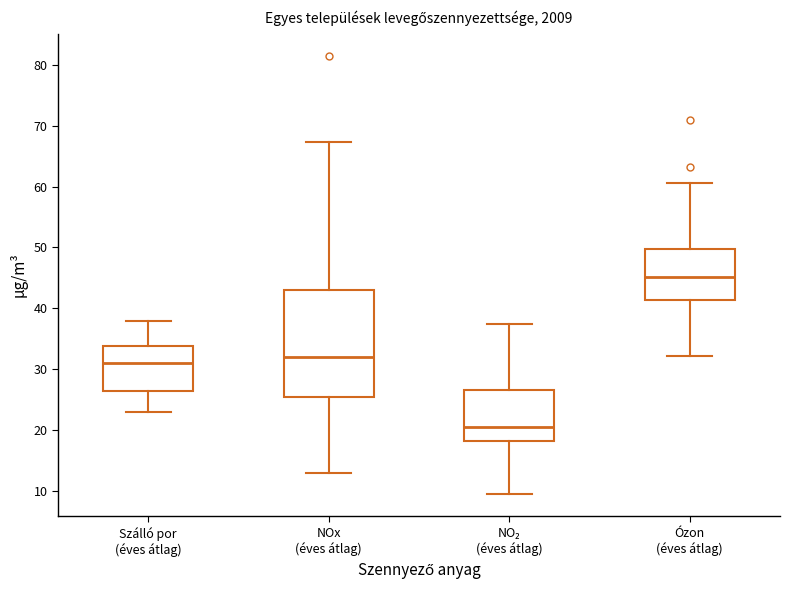

Which box has the highest median line?

Ózon (éves átlag)